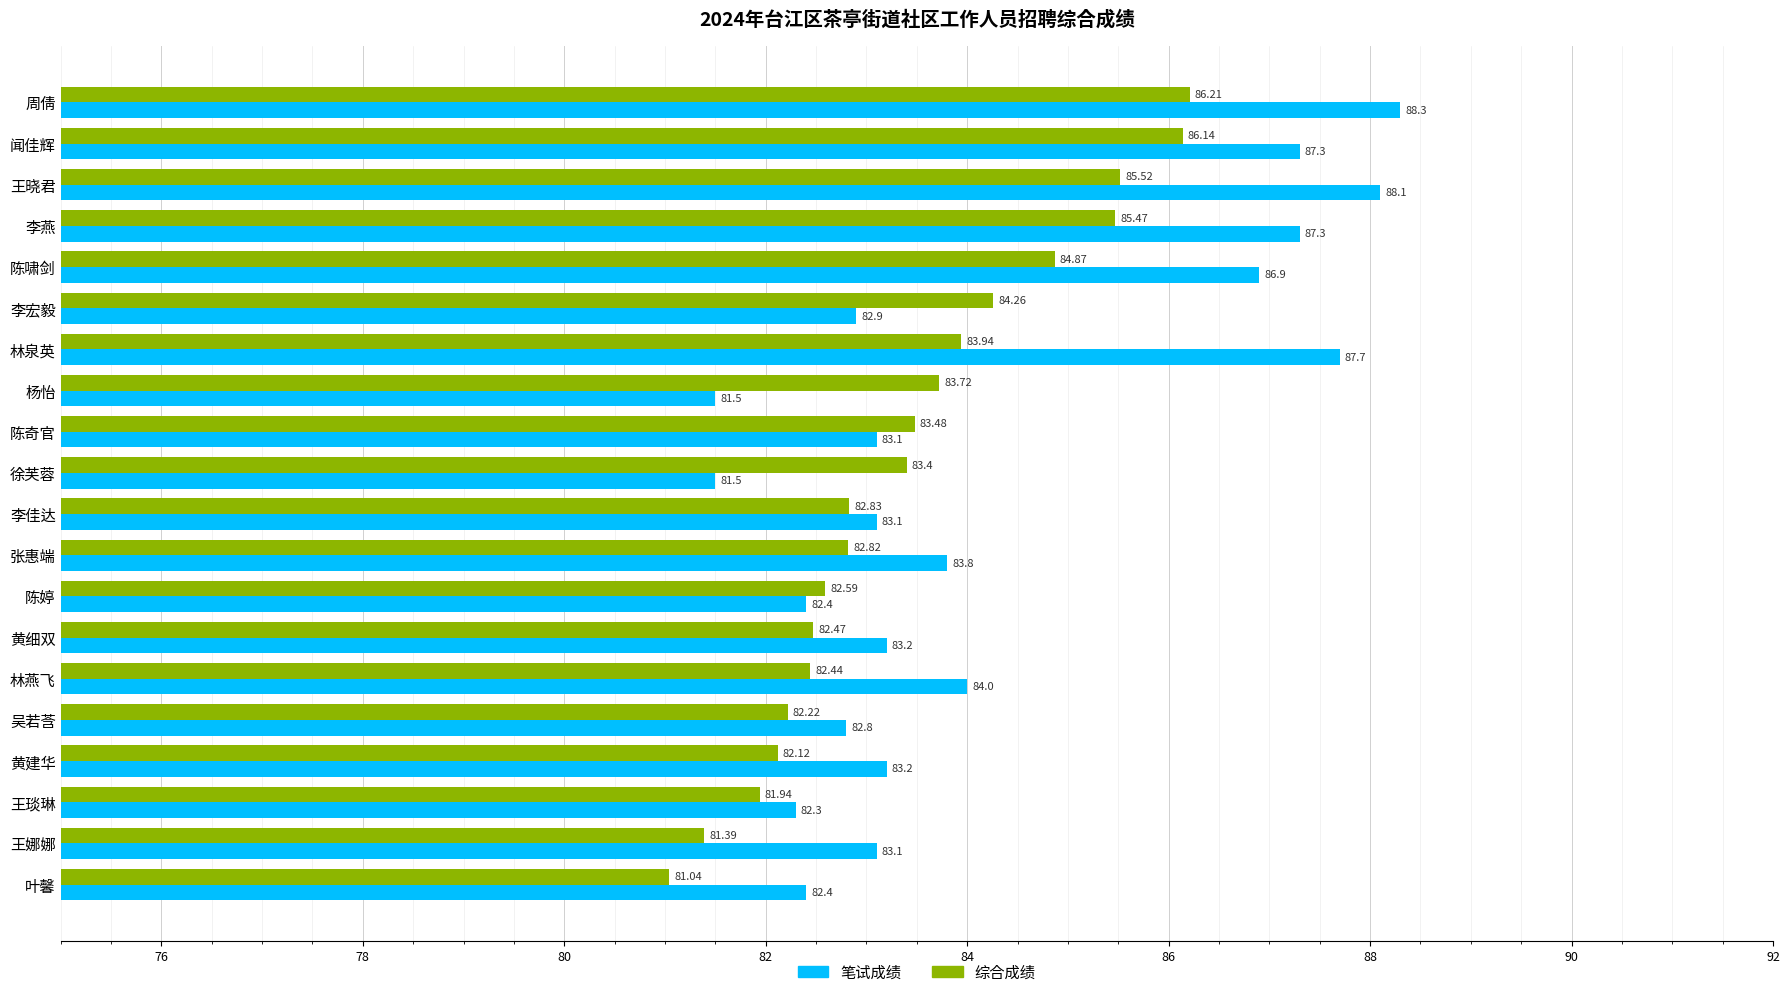

Where is 综合成绩 nearest to the value 83?

李佳达